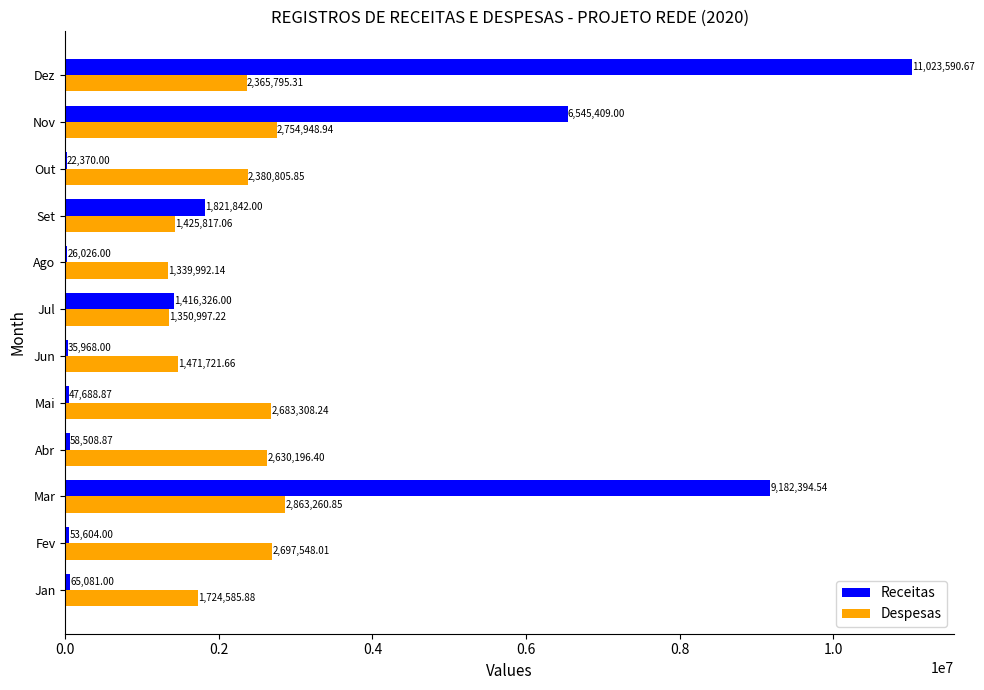

Which label corresponds to the largest value in the chart?

Dez